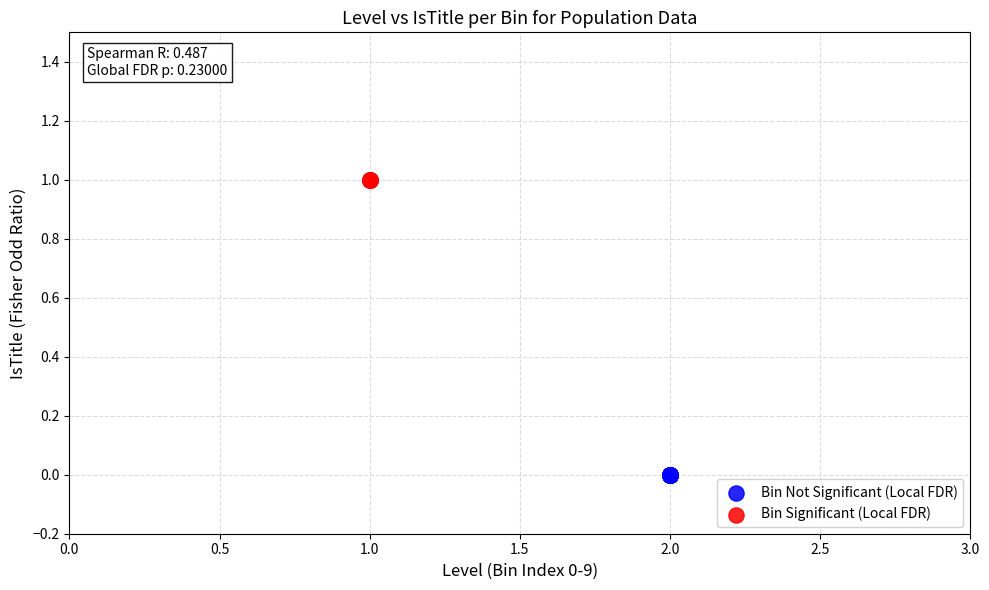

What are all the series names shown in the legend?

Bin Not Significant (Local FDR), Bin Significant (Local FDR)